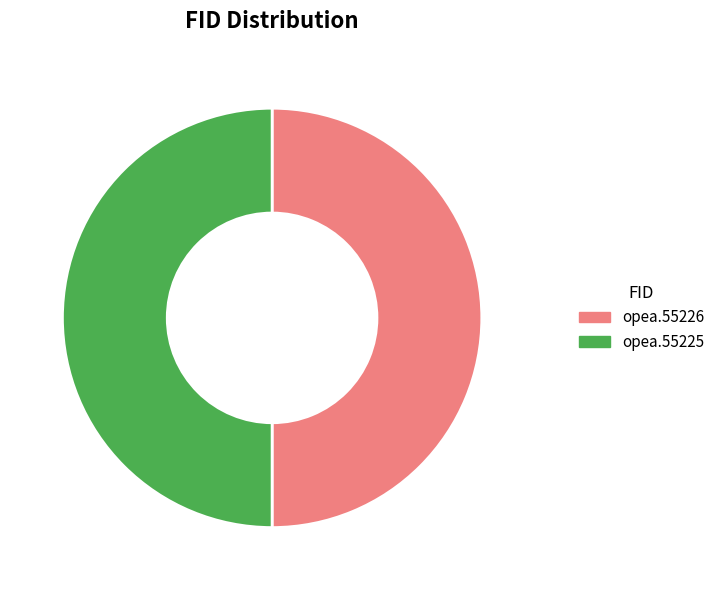

Do opea.55225 and opea.55226 together represent more than half of the pie?

Yes